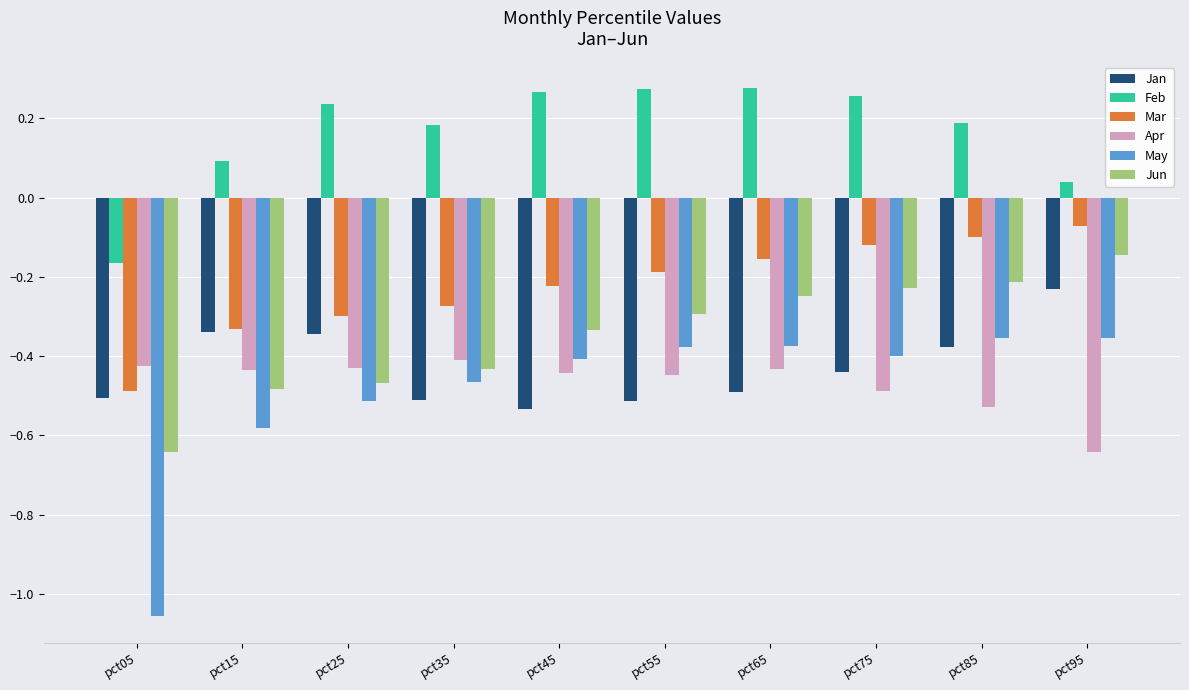

The value of Jun at pct55 is -0.3. True or false?

True